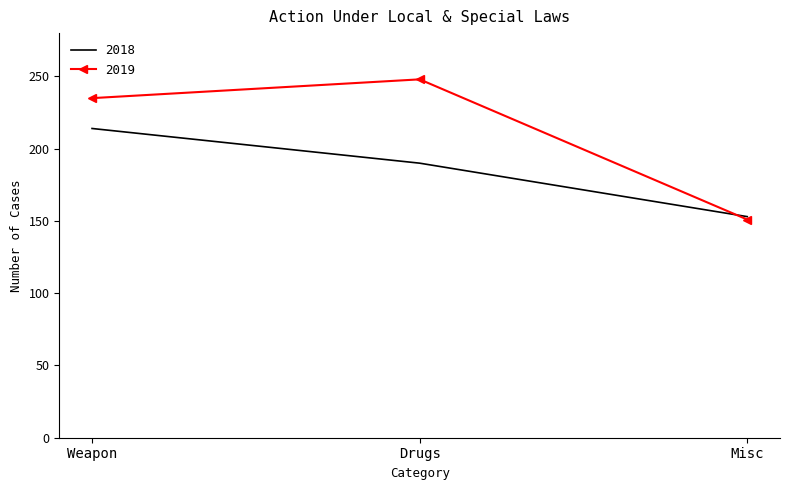

What is the minimum value shown in the chart?

151